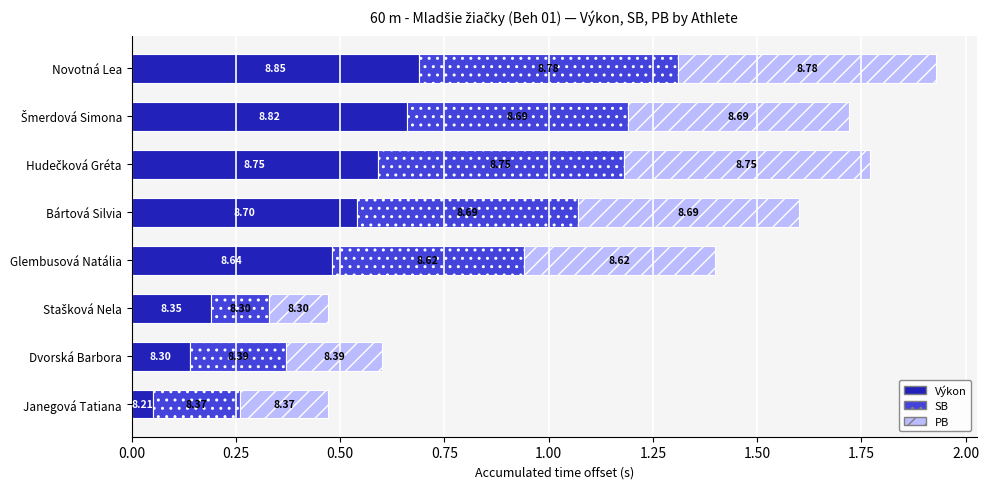

How many SB values are between 0 and 1?

8